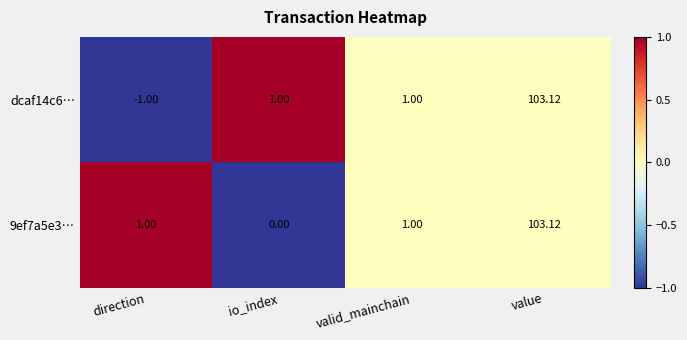

At which category does the chart reach its minimum across all series?

direction